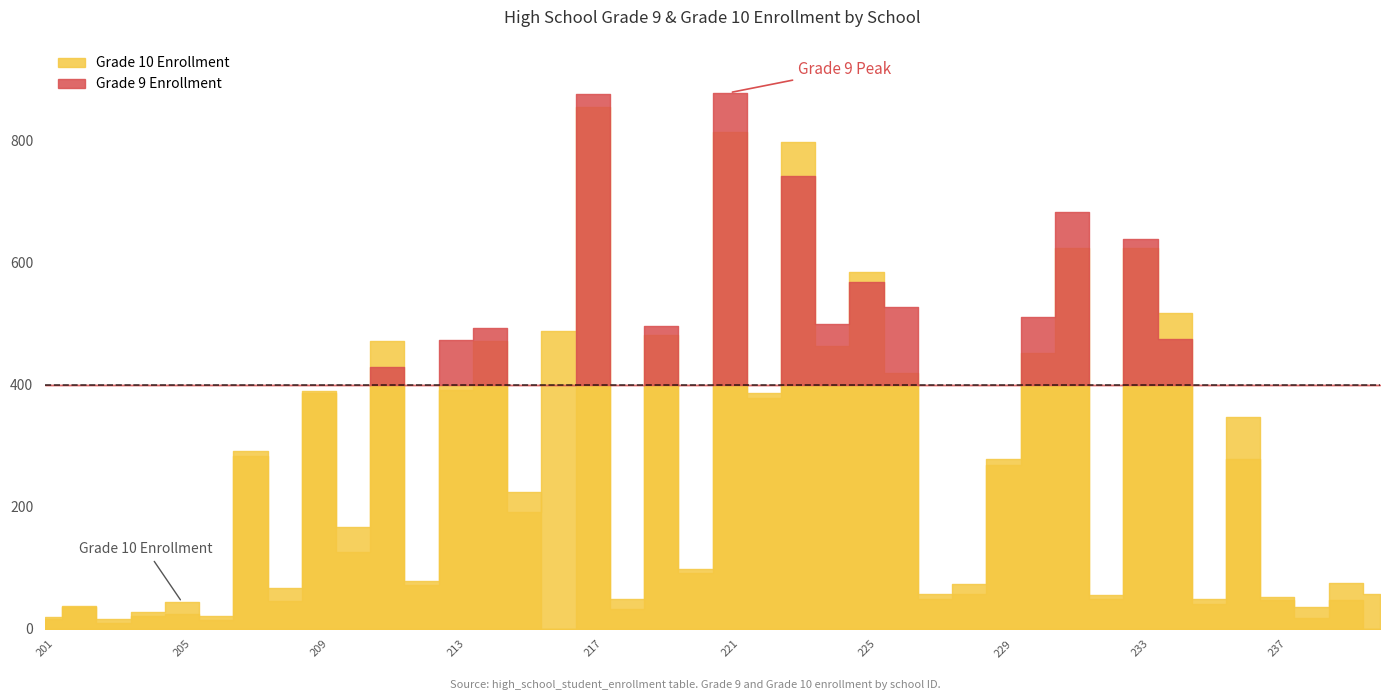

List the labels in order of Grade 10 value, largest first.

217, 221, 223, 231, 233, 225, 234, 216, 219, 211, 214, 224, 230, 226, 213, 209, 222, 236, 207, 229, 215, 210, 220, 212, 228, 232, 237, 227, 239, 208, 205, 235, 202, 218, 204, 206, 201, 238, 203, 240